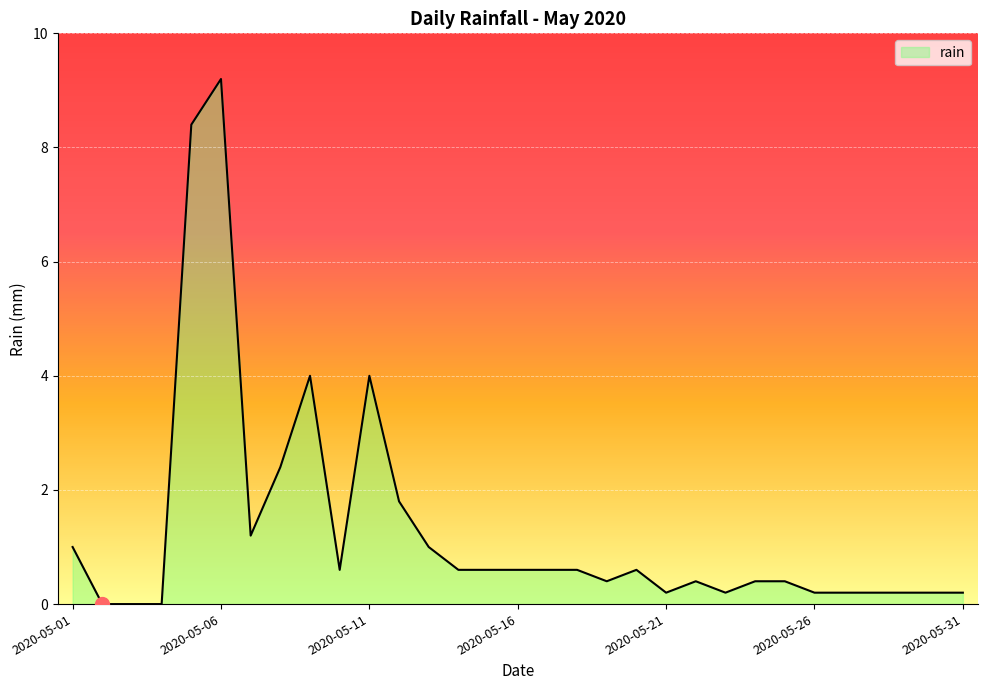

What is the maximum value shown in the chart?

9.2